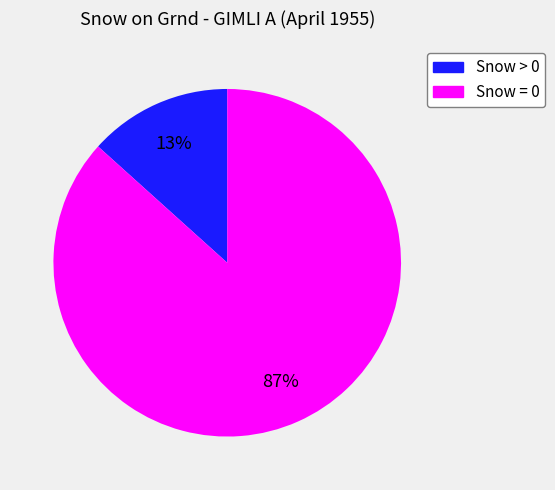

To the nearest percent, what is the average slice percentage?

50%